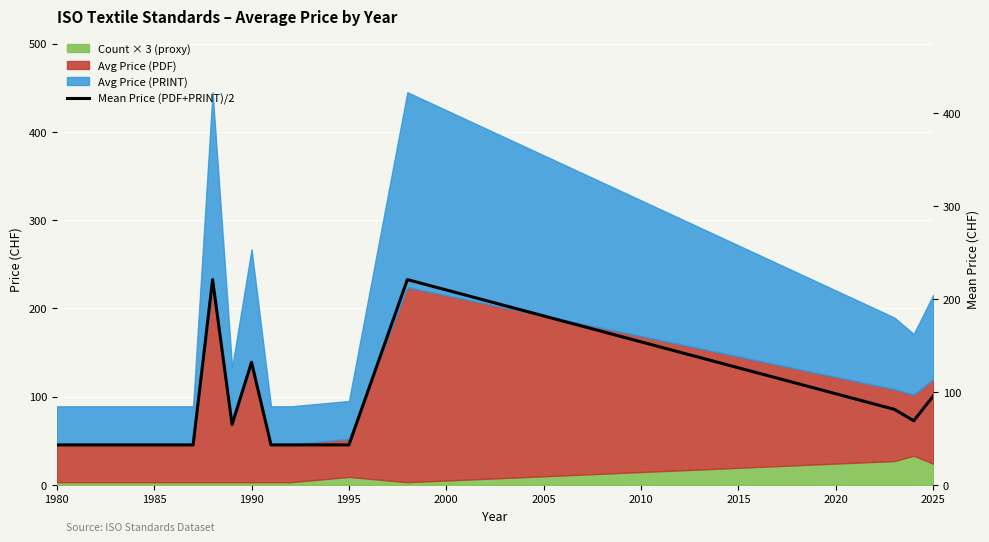

Which label corresponds to the smallest value in the chart?

1980